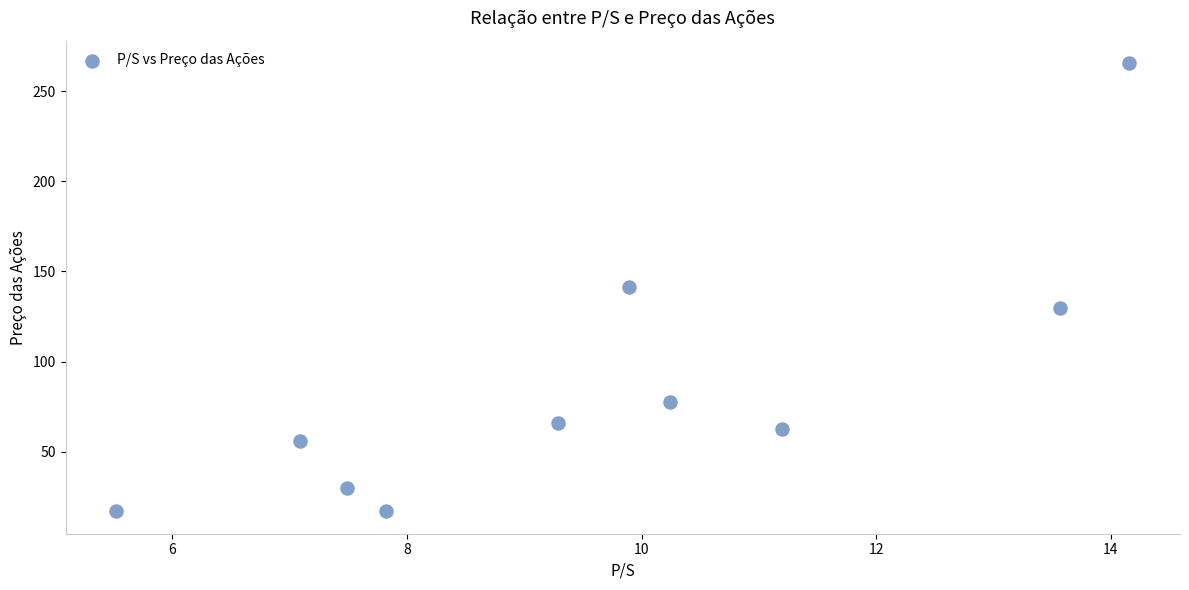

What is the range of Y values (max minus min)?

248.6